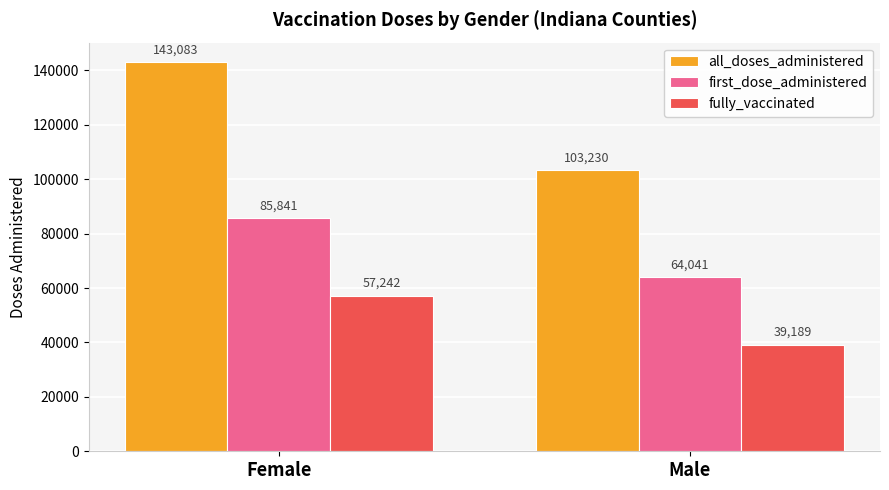

What is the highest value of the all_doses_administered series?

143083